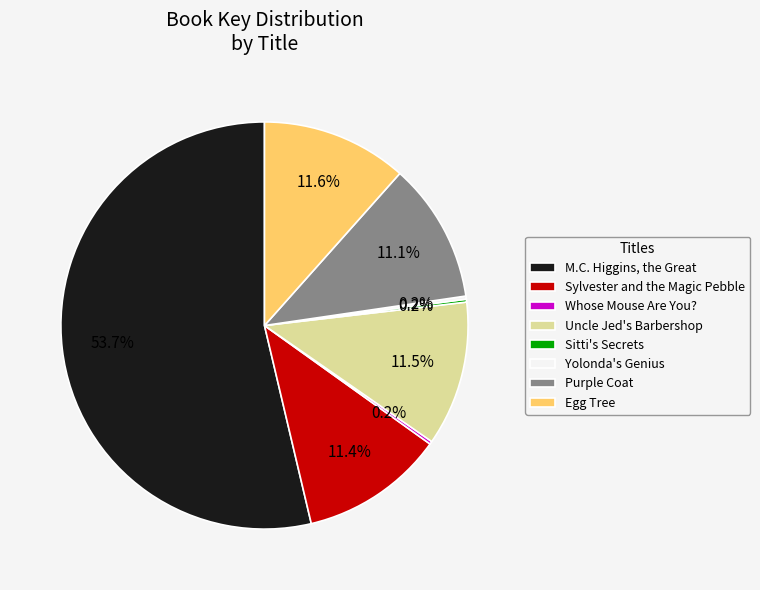

To the nearest percent, what percentage of the pie is Sylvester and the Magic Pebble?

11%